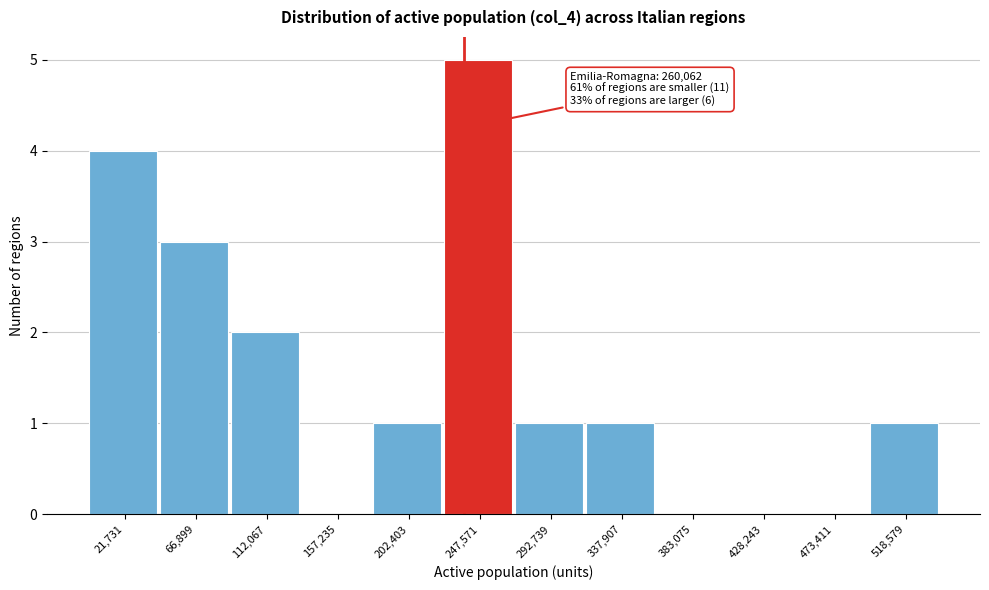

Reading left to right, what are all the values shown in this chart?

21,731=4	66,899=3	112,067=2	157,235=0	202,403=1	247,571=5	292,739=1	337,907=1	383,075=0	428,243=0	473,411=0	518,579=1